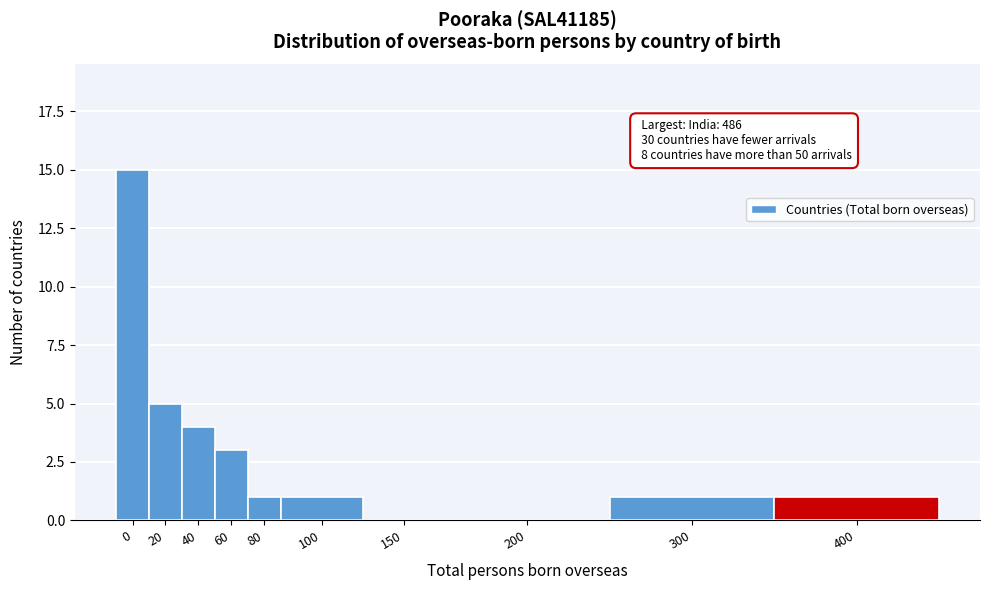

Reading left to right, list all the values displayed in this chart.

0=15	20=5	40=4	60=3	80=1	100=1	150=0	200=0	300=1	400=1